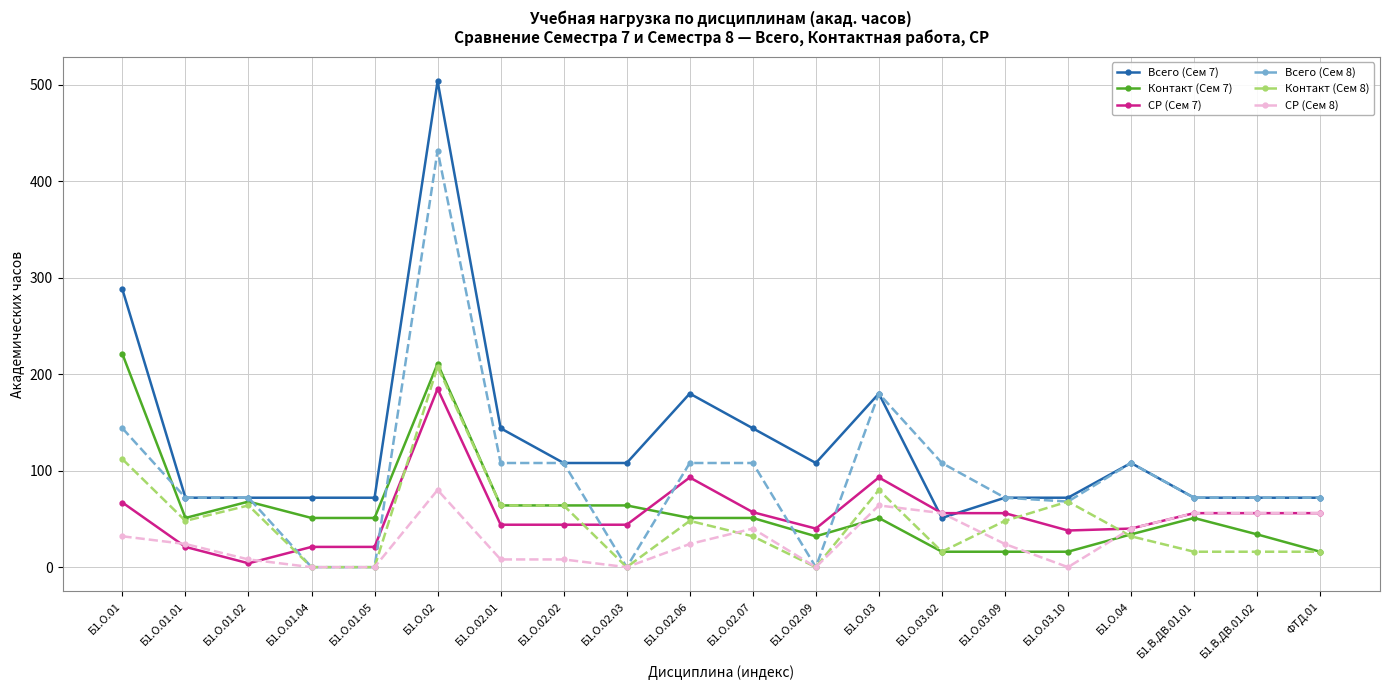

How many values in the Всего (Сем 8) series are below 72?

5